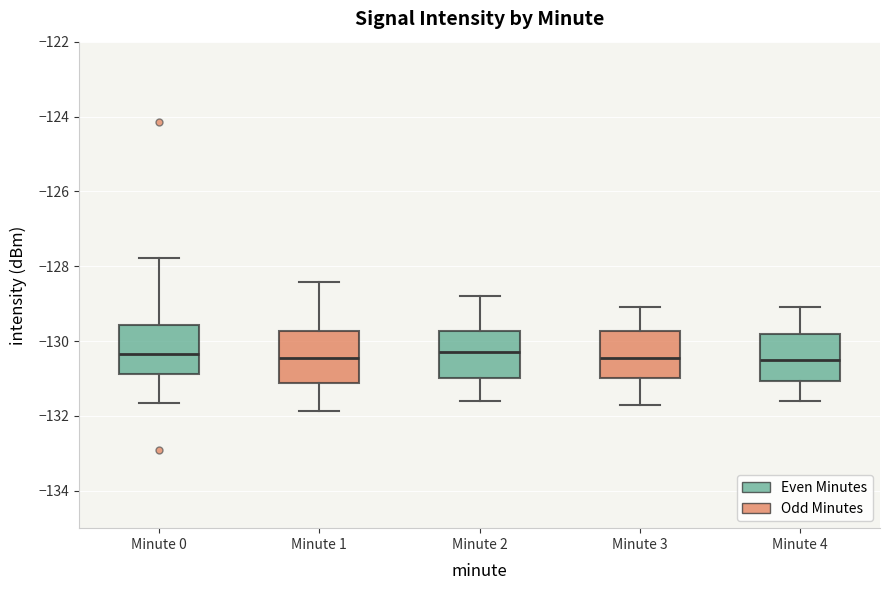

Reading left to right, transcribe this box plot: for each box, give where its median line is, the range the box spans, and where its two whiskers end, as read against the y-axis. The values are not printed on the chart, so give them approximately, as read against the axis.

Minute 0: median -130.4, box -130.8 to -129.6, whiskers -131.6 to -127.8
Minute 1: median -130.4, box -131.2 to -129.8, whiskers -131.8 to -128.4
Minute 2: median -130.2, box -131.0 to -129.8, whiskers -131.6 to -128.8
Minute 3: median -130.4, box -131.0 to -129.8, whiskers -131.6 to -129.0
Minute 4: median -130.4, box -131.0 to -129.8, whiskers -131.6 to -129.0